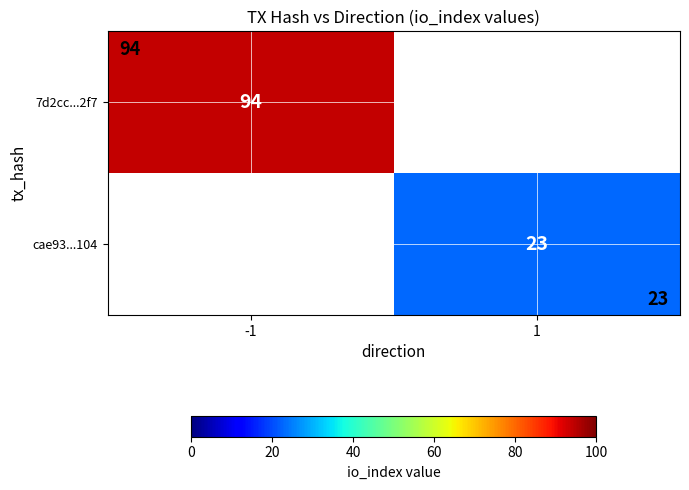

The value of 7d2cc...2f7 at -1 is 36. True or false?

False